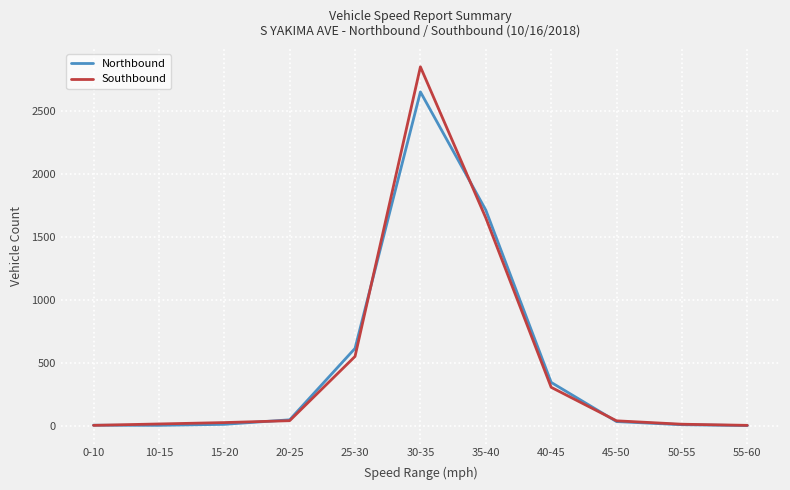

How many categories are shown in the chart?

11